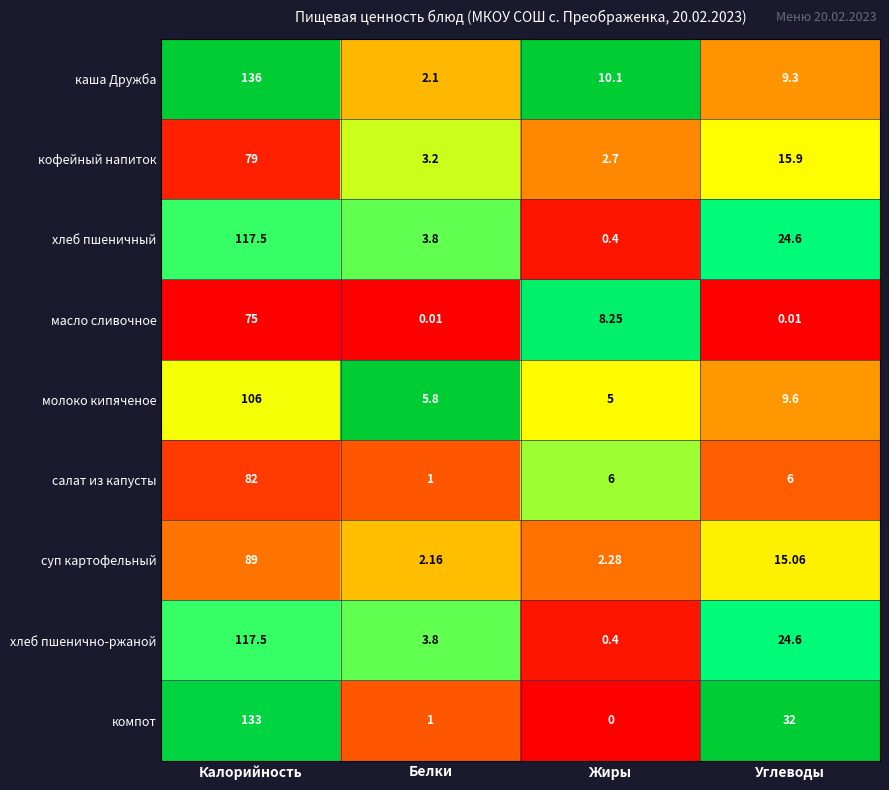

Which series has the largest range (max minus min)?

каша Дружба